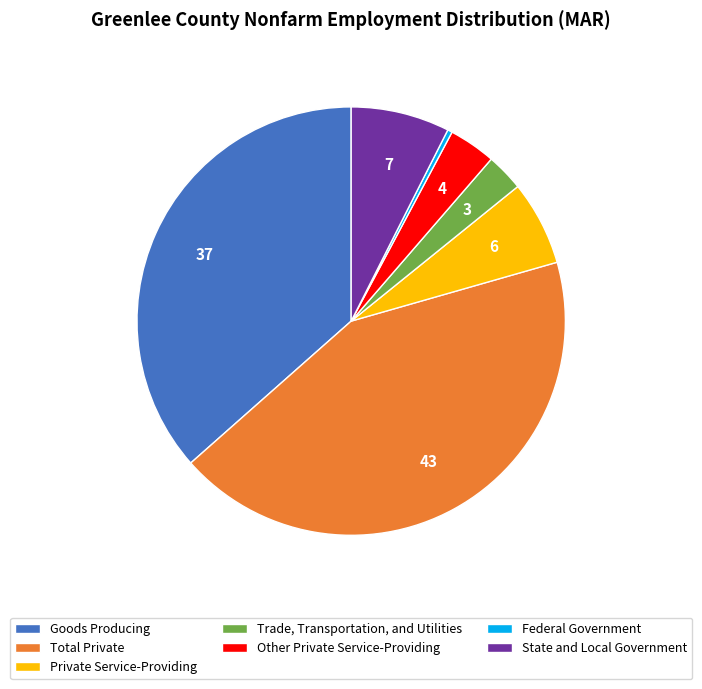

Rank the categories by value from lowest to highest.

Federal Government, Trade, Transportation, and Utilities, Other Private Service-Providing, Private Service-Providing, State and Local Government, Goods Producing, Total Private